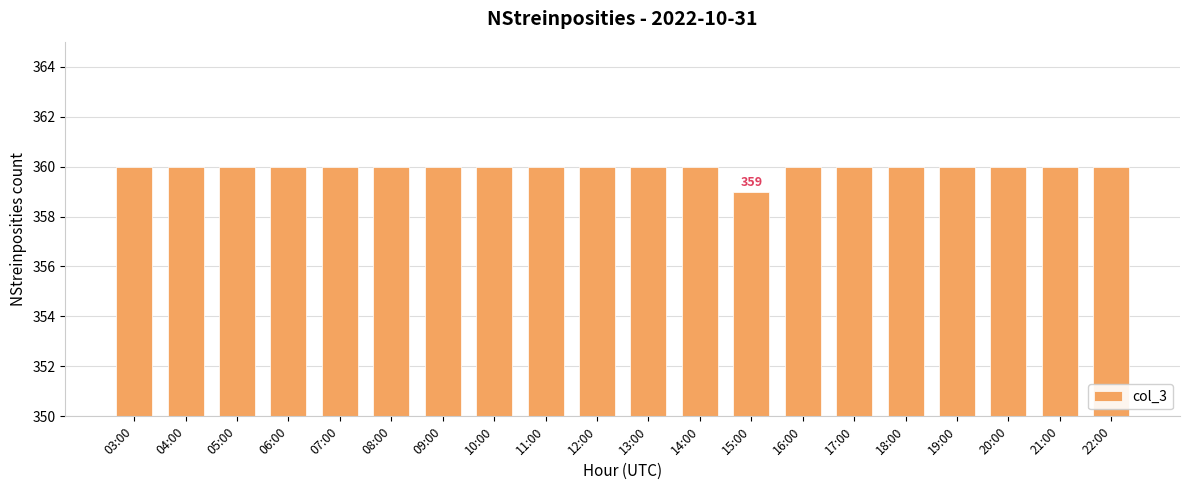

The chart shows a value of 360 at 22:00. True or false?

True